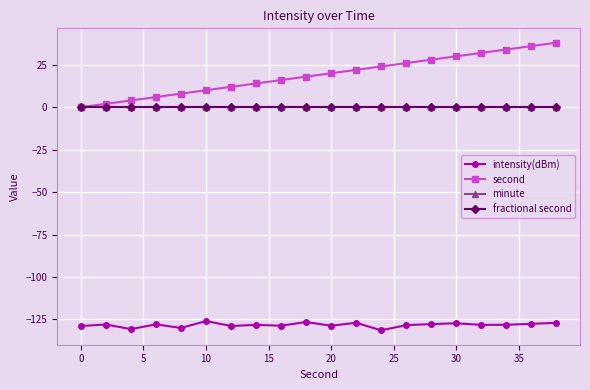

Which series has the largest total across all categories?

second